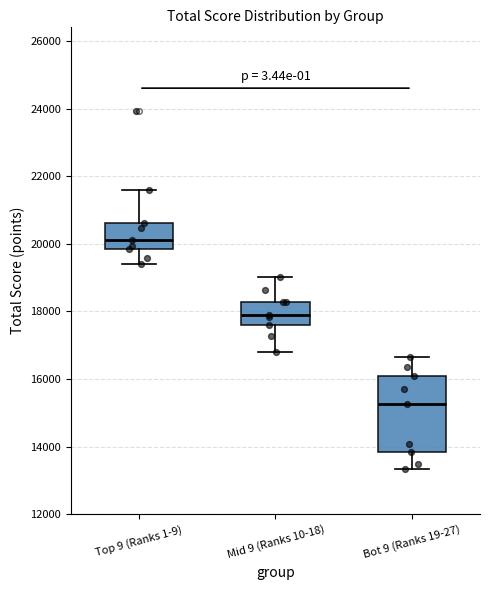

Reading left to right, read every box against the y-axis: the position of its median line, the range the box covers, and the ends of its whiskers. The values are not printed on the chart, so give them approximately, as read against the axis.

Top 9 (Ranks 1-9): median 20200, box 19800 to 20600, whiskers 19400 to 21600
Mid 9 (Ranks 10-18): median 18000, box 17600 to 18200, whiskers 16800 to 19000
Bot 9 (Ranks 19-27): median 15200, box 13800 to 16000, whiskers 13400 to 16600